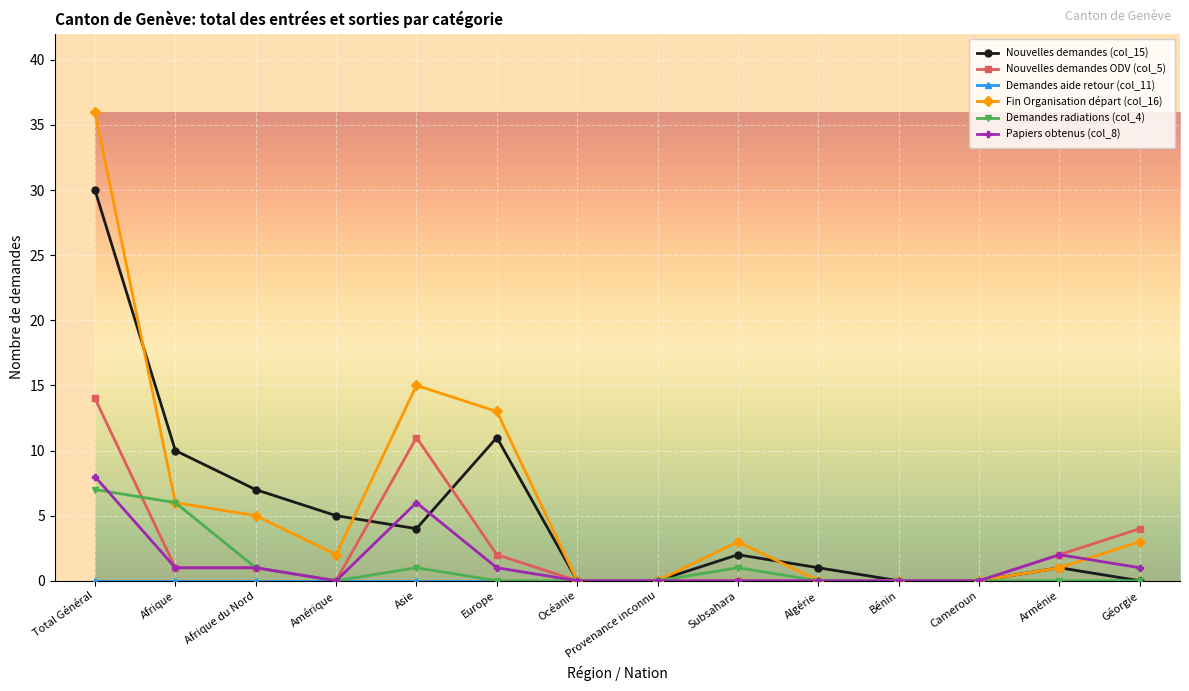

What is the total value across all series at Europe?

27